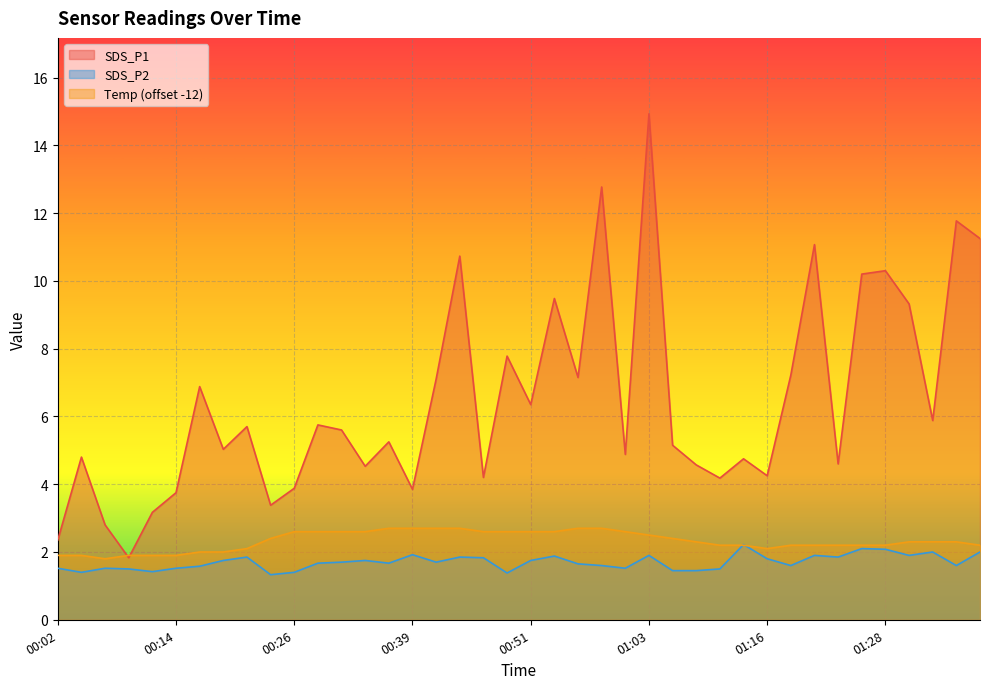

Reading left to right, list all the values displayed in this chart.

SDS_P1: 00:02=2.4	00:04=4.8	00:07=2.8	00:09=1.8	00:12=3.2	00:14=3.8	00:16=6.9	00:19=5.0	00:21=5.7	00:24=3.4	00:26=3.9	00:29=5.8	00:31=5.6	00:34=4.5	00:36=5.2	00:39=3.9	00:41=7.1	00:43=10.7	00:46=4.2	00:48=7.8	00:51=6.3	00:53=9.5	00:56=7.2	00:58=12.8	01:01=4.9	01:03=14.9	01:06=5.2	01:08=4.6	01:11=4.2	01:13=4.8	01:16=4.2	01:18=7.2	01:21=11.1	01:23=4.6	01:26=10.2	01:28=10.3	01:31=9.3	01:33=5.9	01:36=11.8	01:38=11.2
SDS_P2: 00:02=1.5	00:04=1.4	00:07=1.5	00:09=1.5	00:12=1.4	00:14=1.5	00:16=1.6	00:19=1.8	00:21=1.9	00:24=1.3	00:26=1.4	00:29=1.7	00:31=1.7	00:34=1.8	00:36=1.7	00:39=1.9	00:41=1.7	00:43=1.9	00:46=1.8	00:48=1.4	00:51=1.8	00:53=1.9	00:56=1.6	00:58=1.6	01:01=1.5	01:03=1.9	01:06=1.4	01:08=1.4	01:11=1.5	01:13=2.2	01:16=1.8	01:18=1.6	01:21=1.9	01:23=1.9	01:26=2.1	01:28=2.1	01:31=1.9	01:33=2.0	01:36=1.6	01:38=2.0
Temp: 00:02=1.9	00:04=1.9	00:07=1.8	00:09=1.9	00:12=1.9	00:14=1.9	00:16=2.0	00:19=2.0	00:21=2.1	00:24=2.4	00:26=2.6	00:29=2.6	00:31=2.6	00:34=2.6	00:36=2.7	00:39=2.7	00:41=2.7	00:43=2.7	00:46=2.6	00:48=2.6	00:51=2.6	00:53=2.6	00:56=2.7	00:58=2.7	01:01=2.6	01:03=2.5	01:06=2.4	01:08=2.3	01:11=2.2	01:13=2.2	01:16=2.1	01:18=2.2	01:21=2.2	01:23=2.2	01:26=2.2	01:28=2.2	01:31=2.3	01:33=2.3	01:36=2.3	01:38=2.2